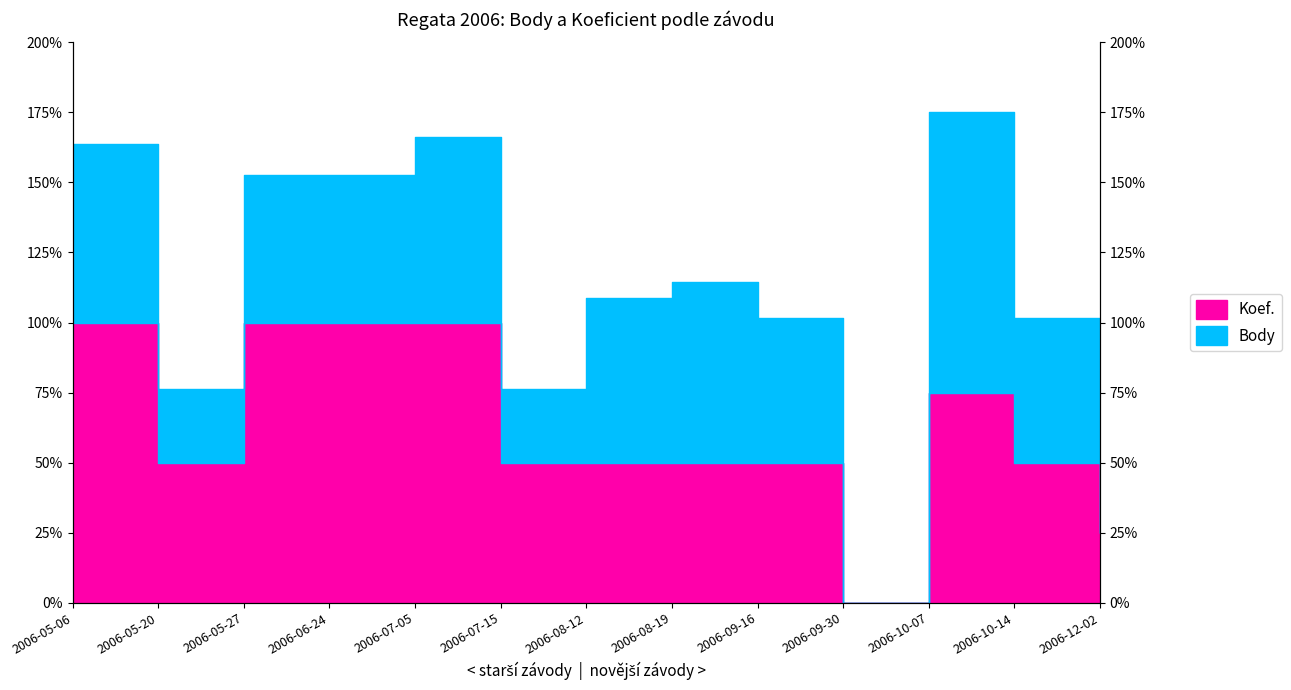

List the labels in order of value, smallest first.

2006-09-30, 2006-12-02, 2006-05-20, 2006-07-15, 2006-08-12, 2006-08-19, 2006-09-16, 2006-10-14, 2006-10-07, 2006-05-06, 2006-05-27, 2006-06-24, 2006-07-05